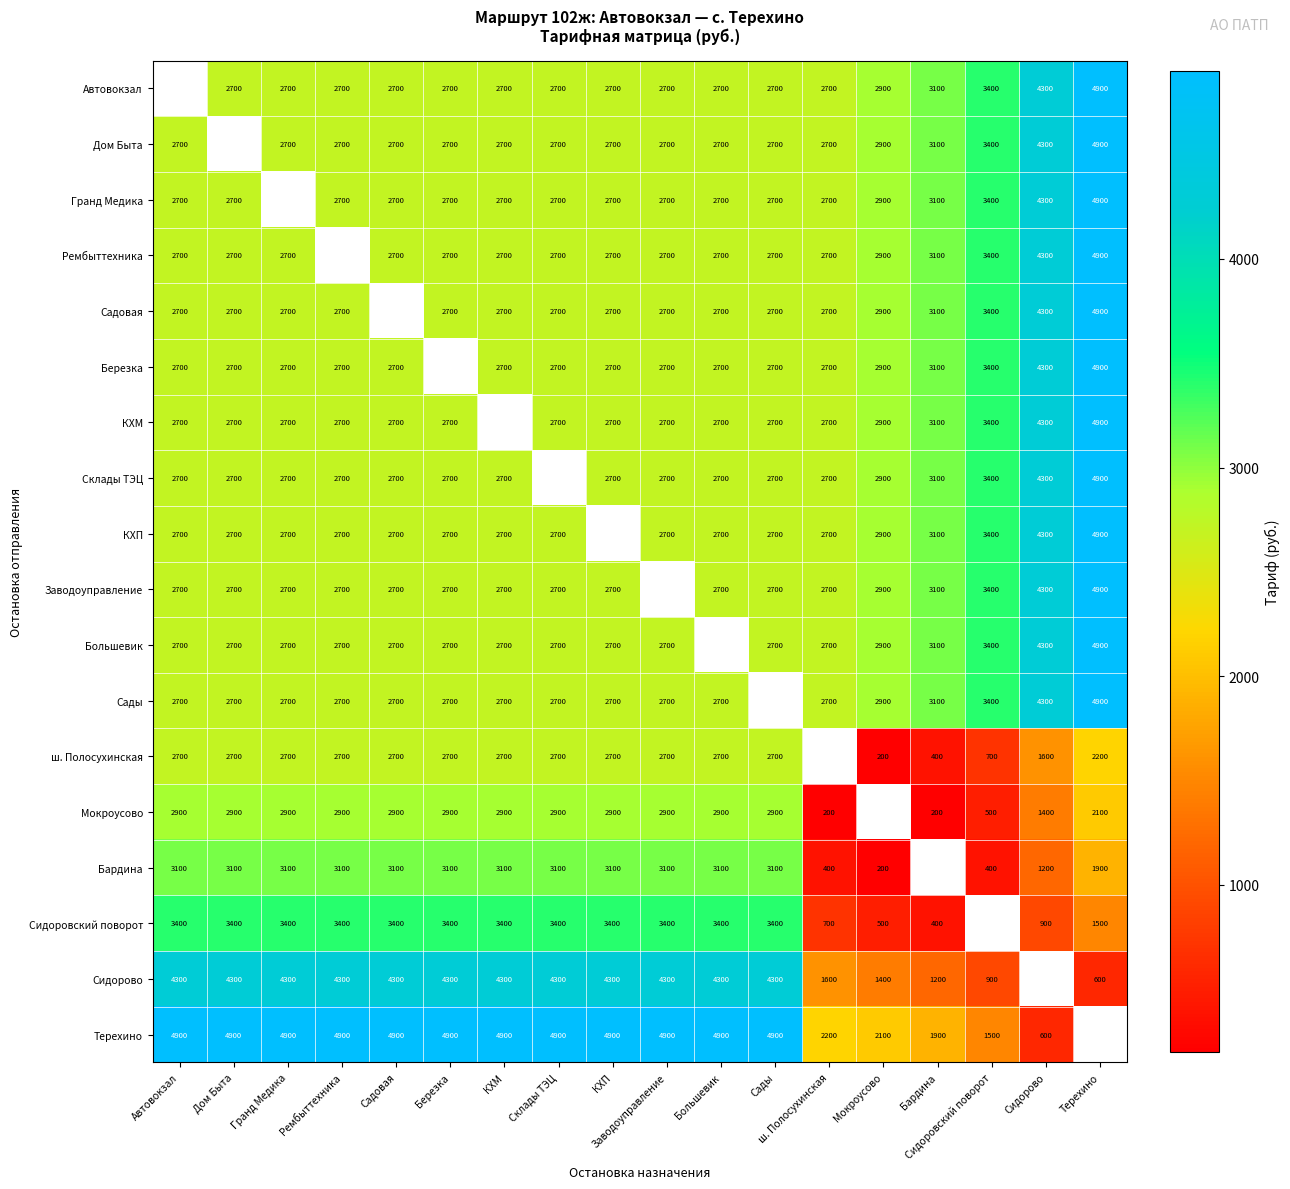

What is the sum of the Садовая values at ш. Полосухинская and КХП?

5400